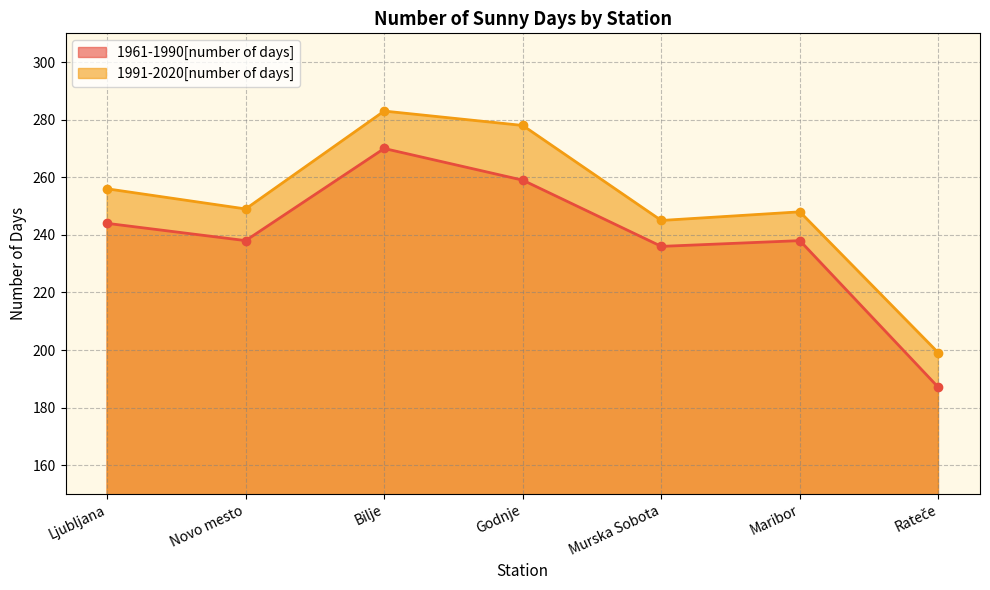

True or false: 1991-2020[number of days] and 1961-1990[number of days] intersect in this chart.

False